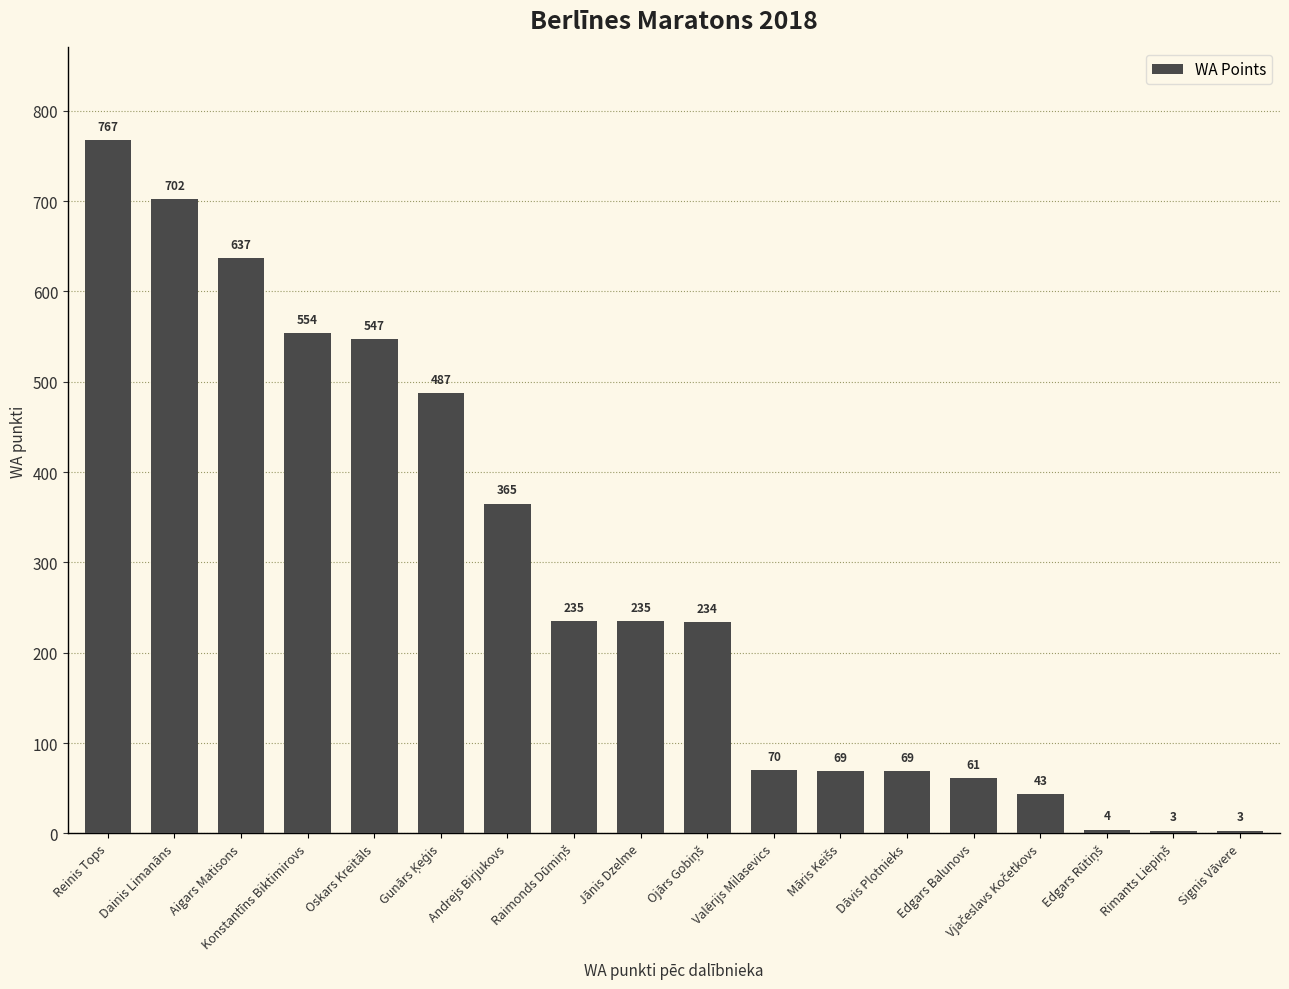

Which label corresponds to the largest value in the chart?

Reinis Tops